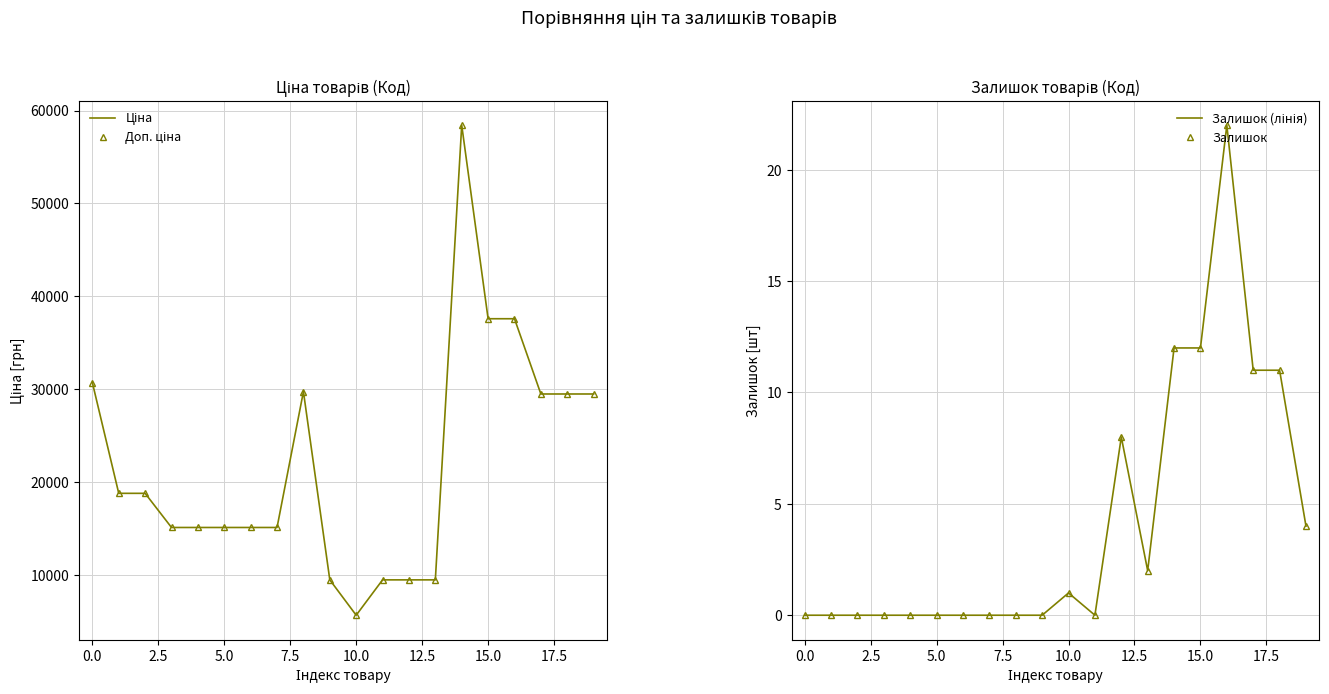

What is the difference between the maximum and minimum values in the Залишок (лінія) series?

22.0